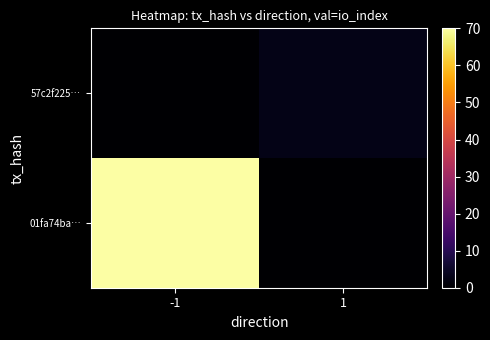

What is the difference between the highest and lowest values at 1?

3